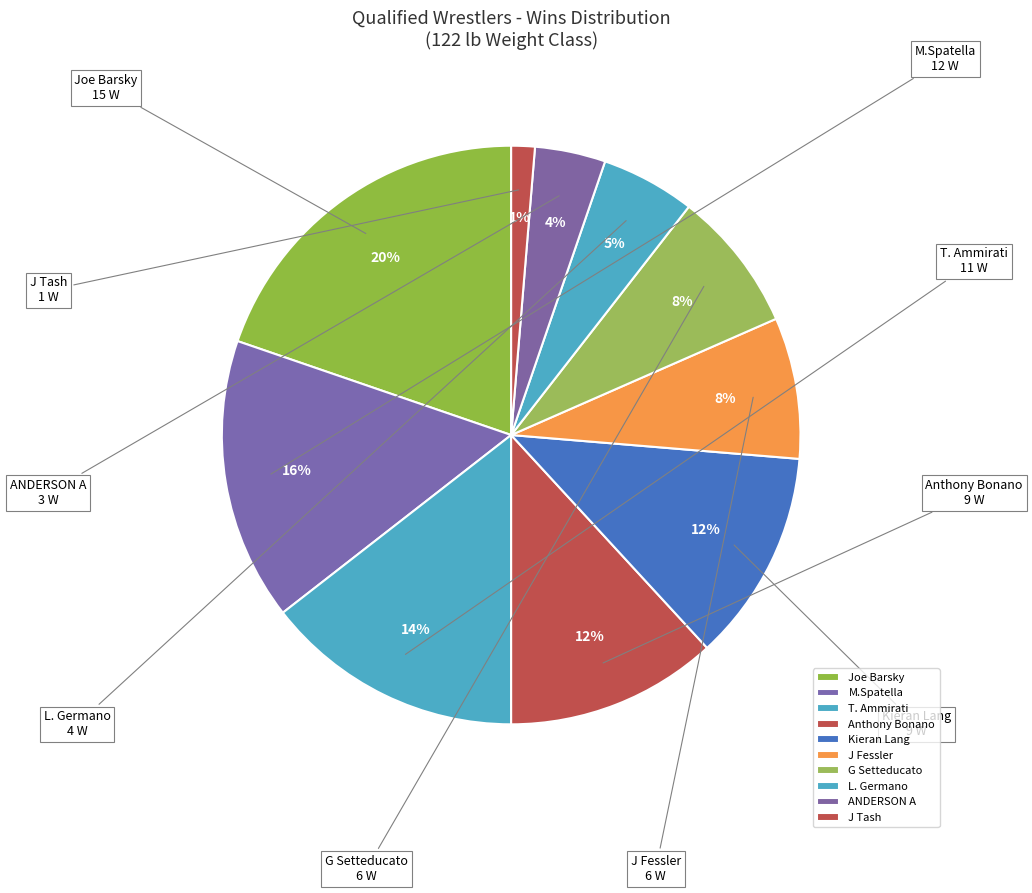

How many slices are in this pie chart?

10